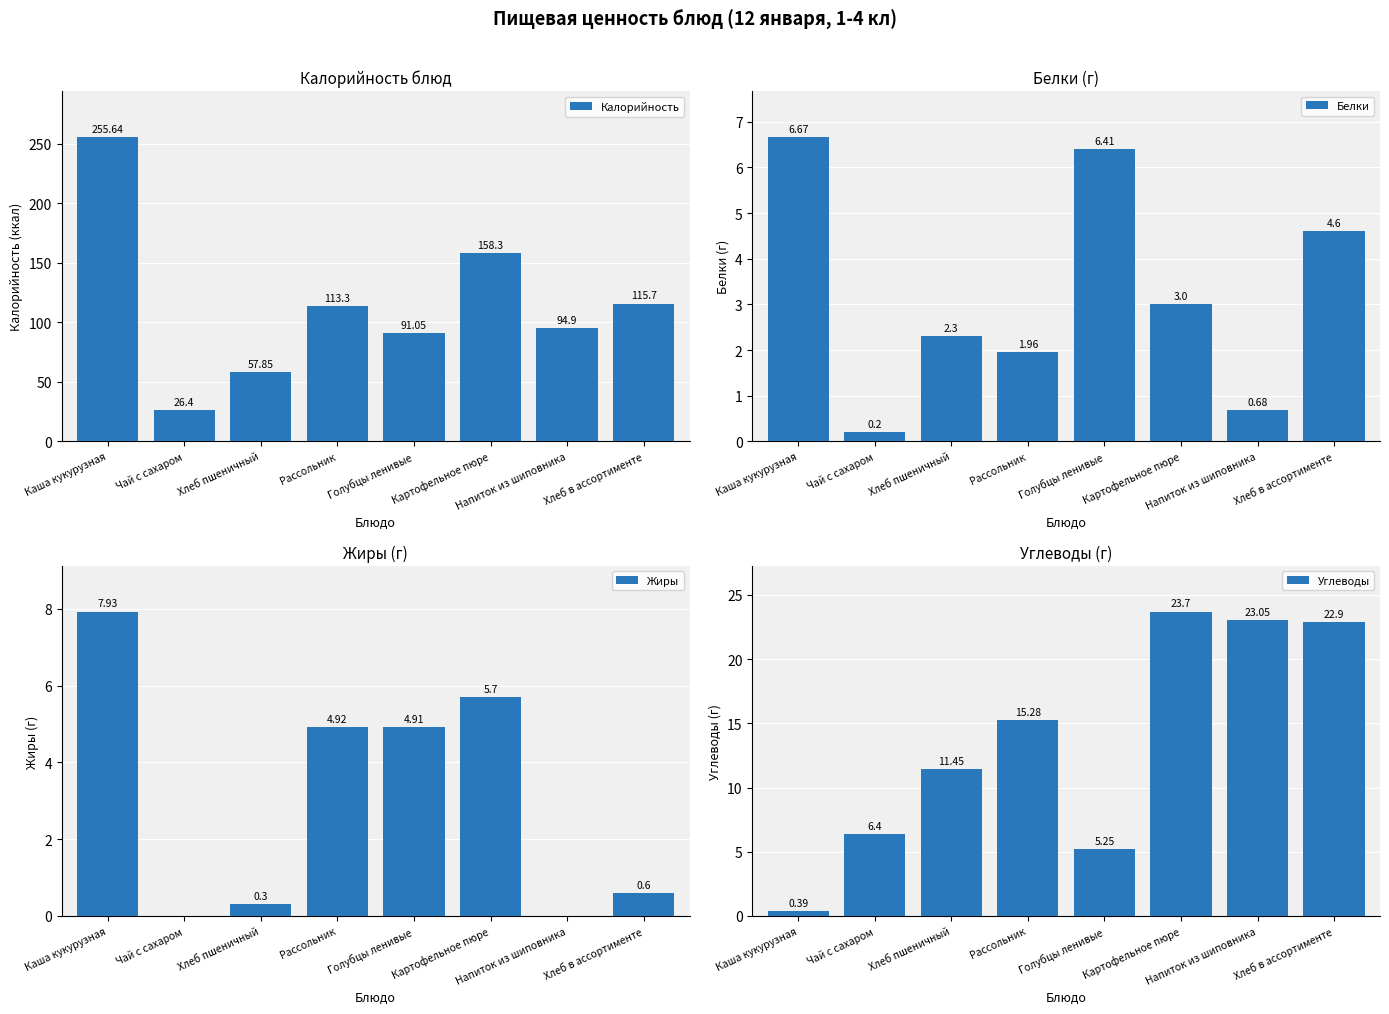

What is the value of the Белки bar at the 6th from the left?

3.0